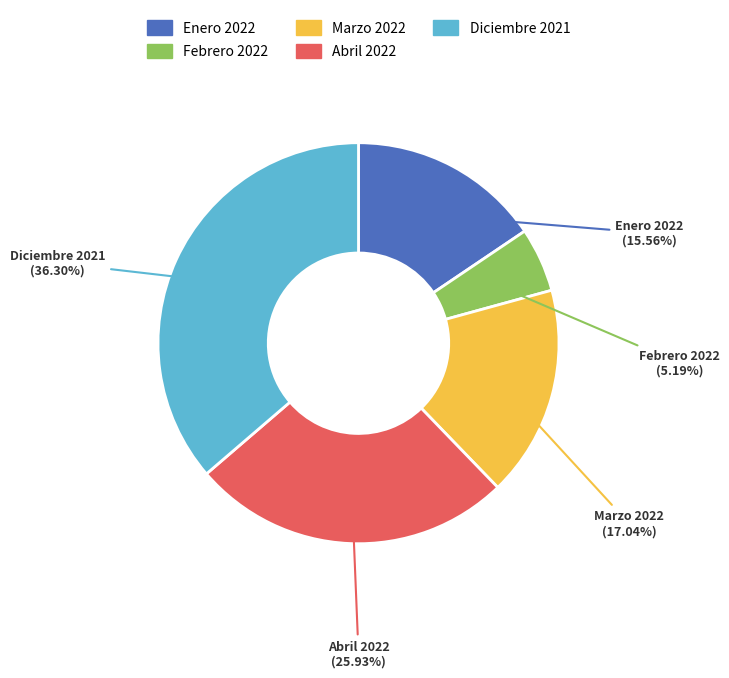

True or false: Enero 2022 accounts for 16% of the total.

True